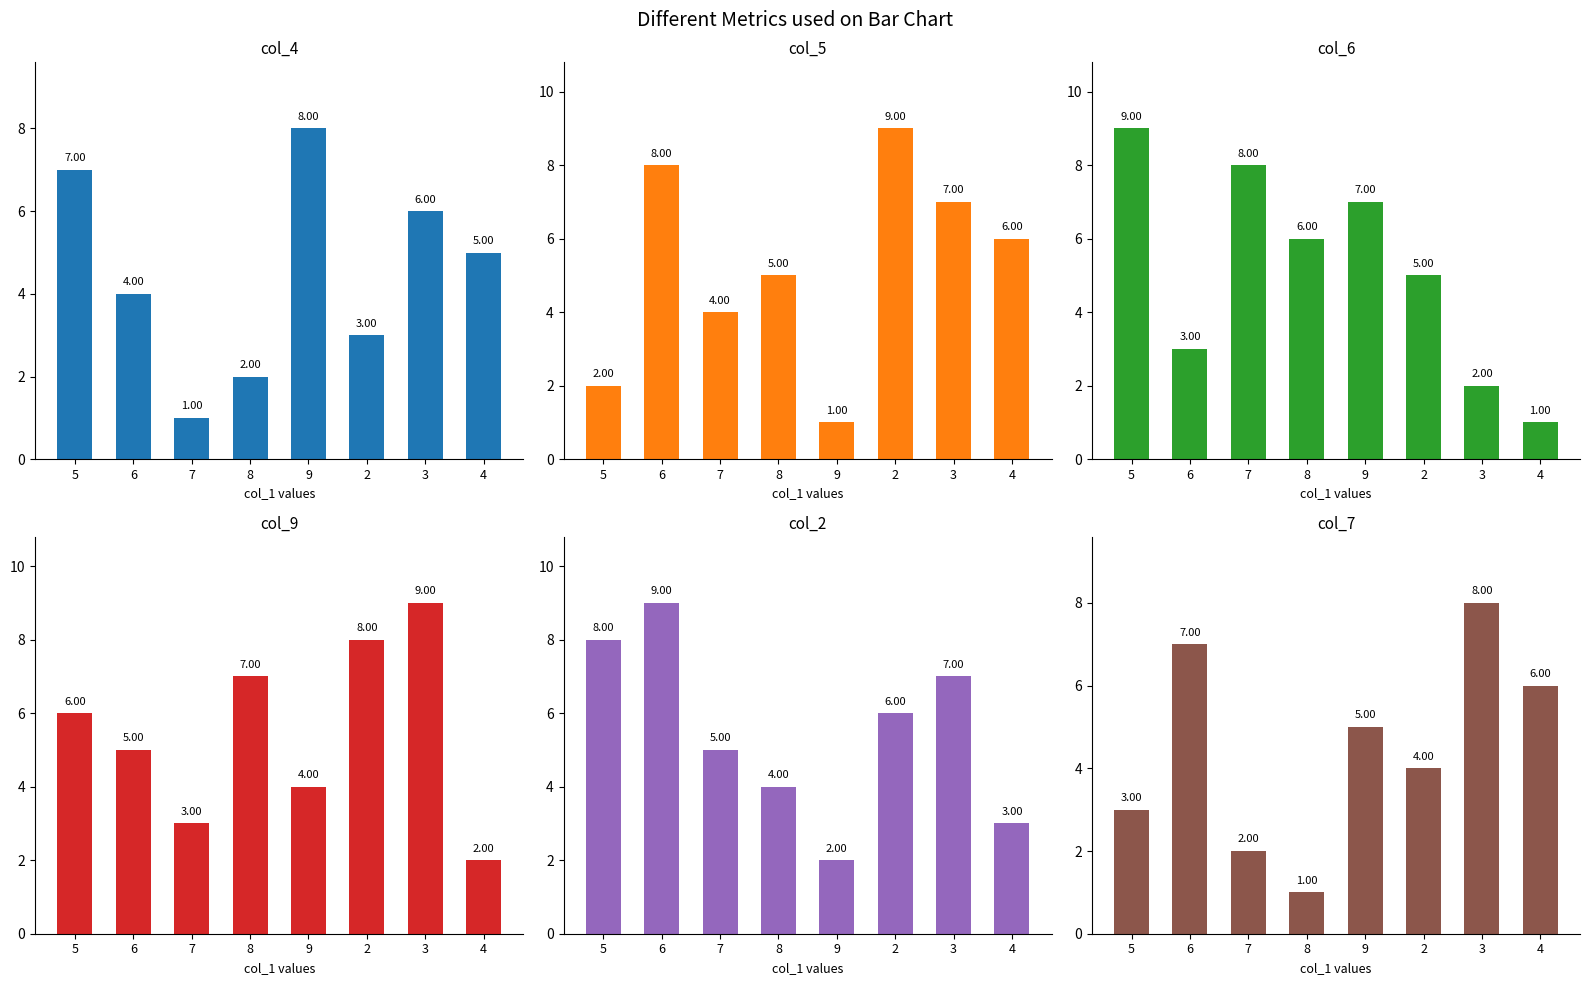

What is the label of the 2nd bar from the right?

3